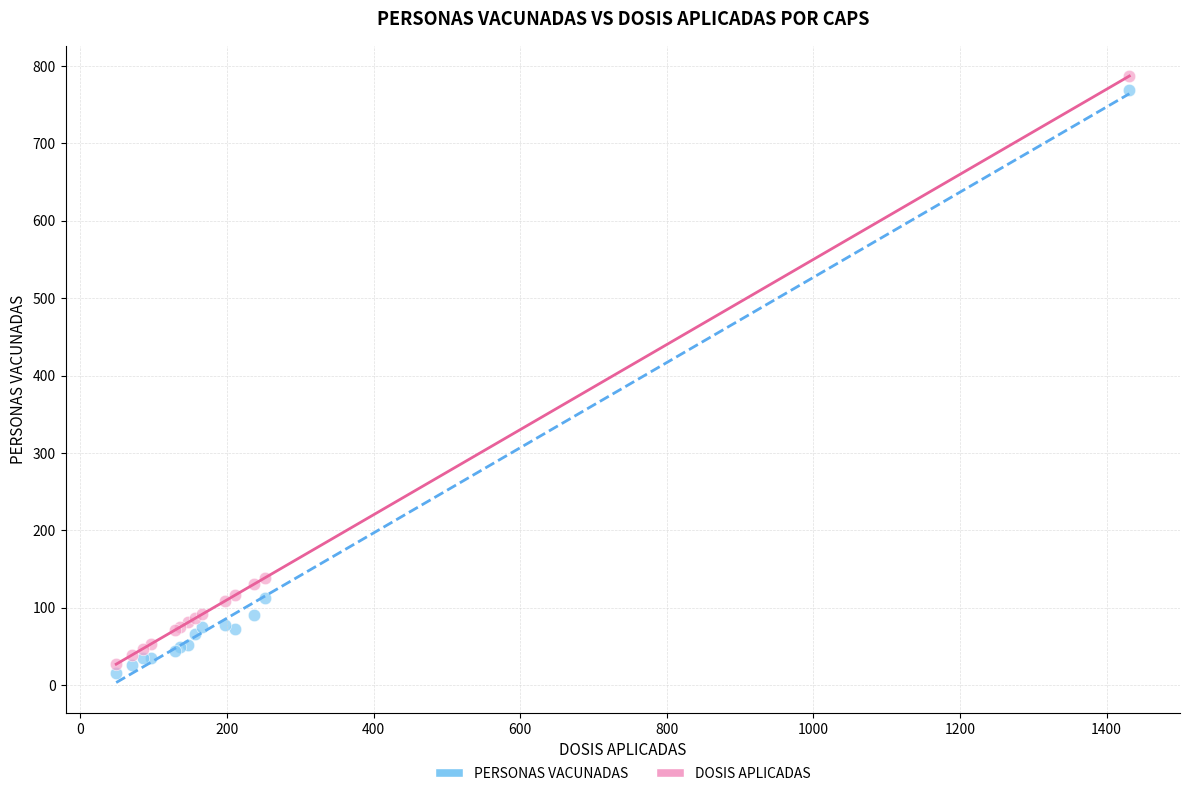

Which series has the widest spread of Y values?

DOSIS APLICADAS